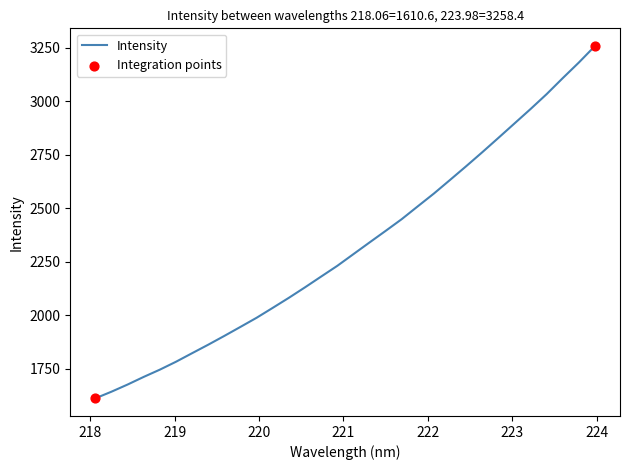

What is the smallest value displayed?

1610.6